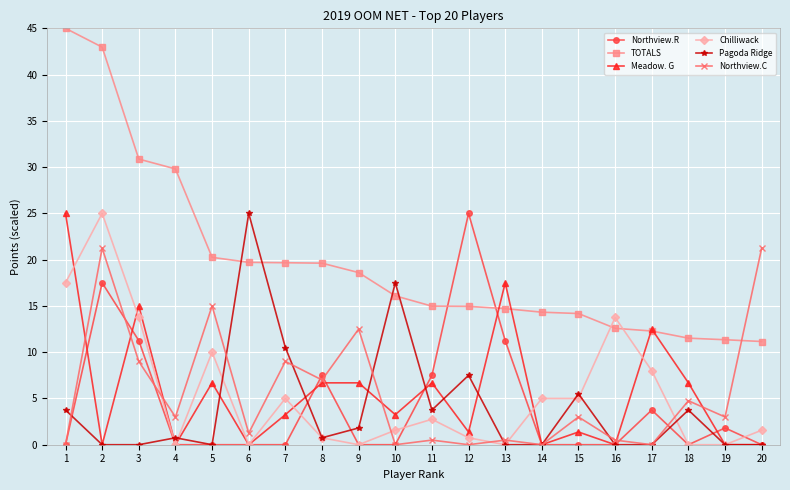

Between which two adjacent categories do Northview.R and Meadow. G first intersect?

1 and 2